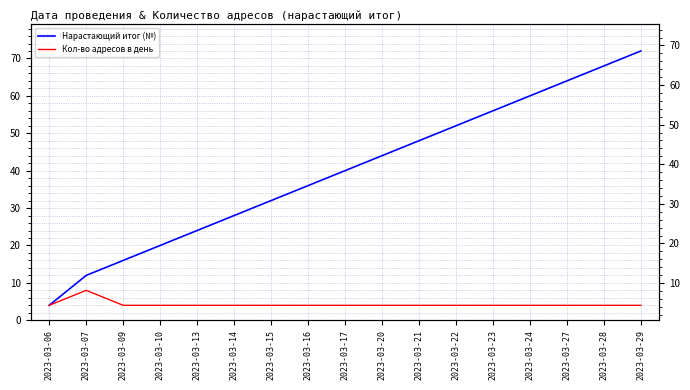

What is the sum of the Нарастающий итог (№) values at 2023-03-27 and 2023-03-20?

108